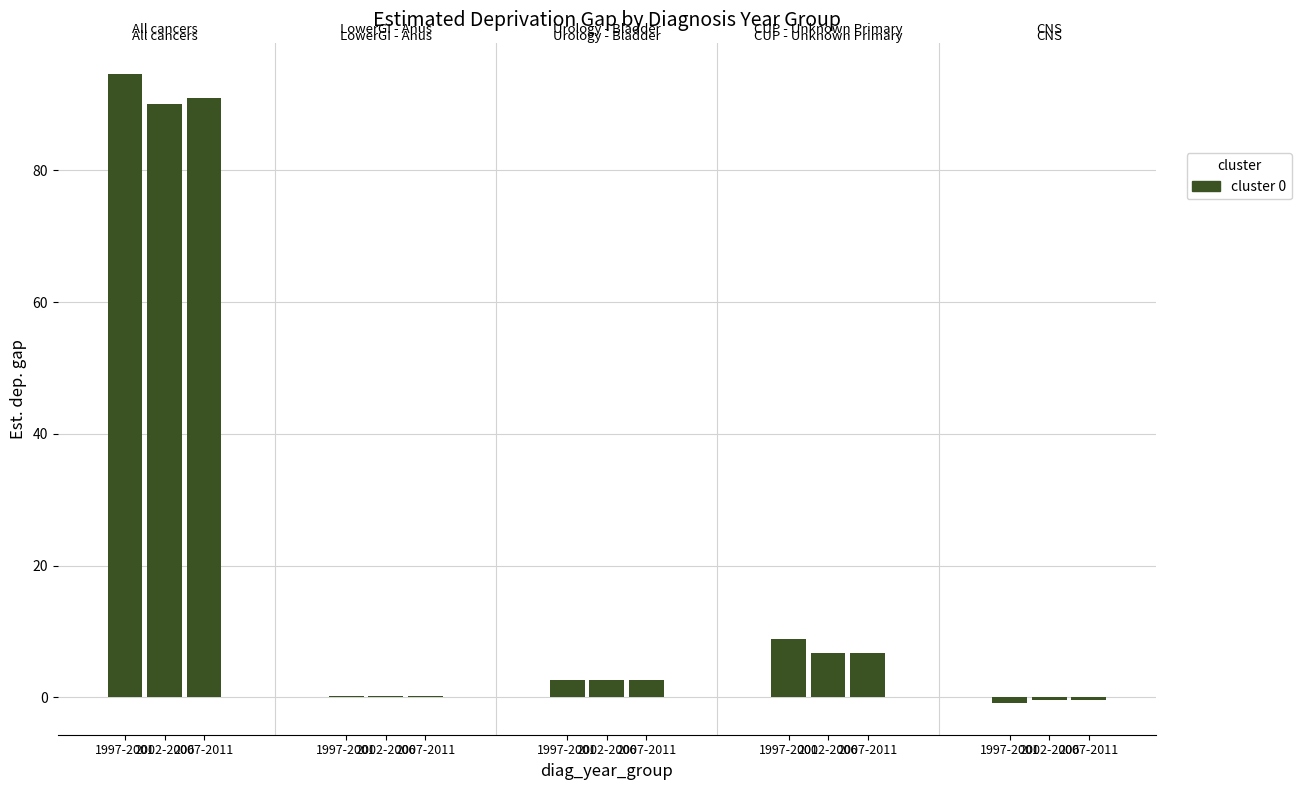

At which label does Urology - Bladder reach its peak?

2002-2006